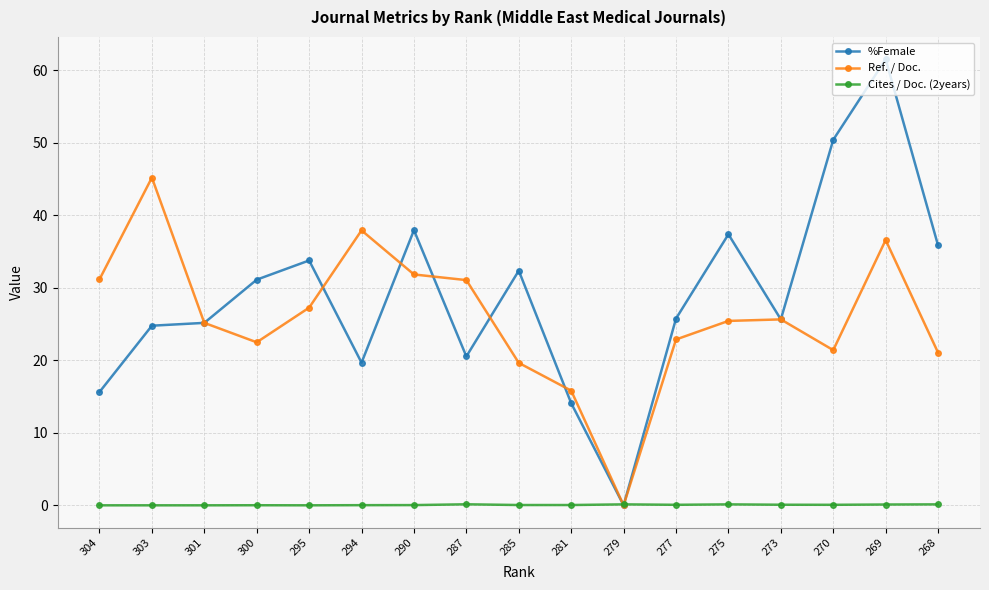

True or false: Ref. / Doc. has more than 0 points higher than both neighbors.

True